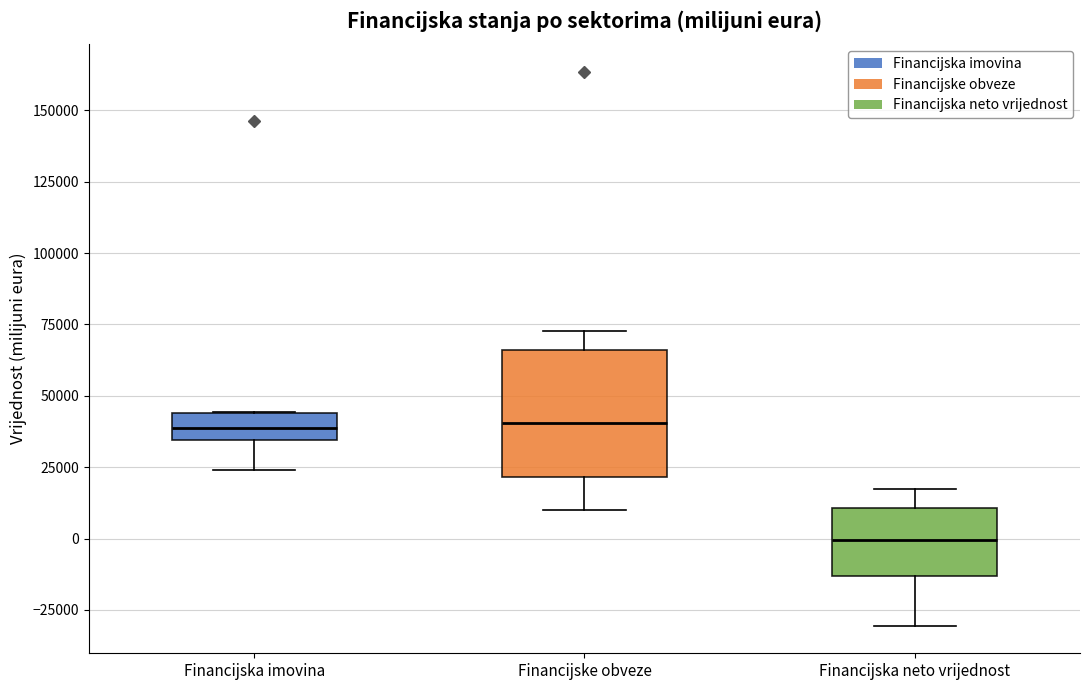

Comparing the boxes themselves (not the whiskers), which one is the tallest?

Financijske obveze